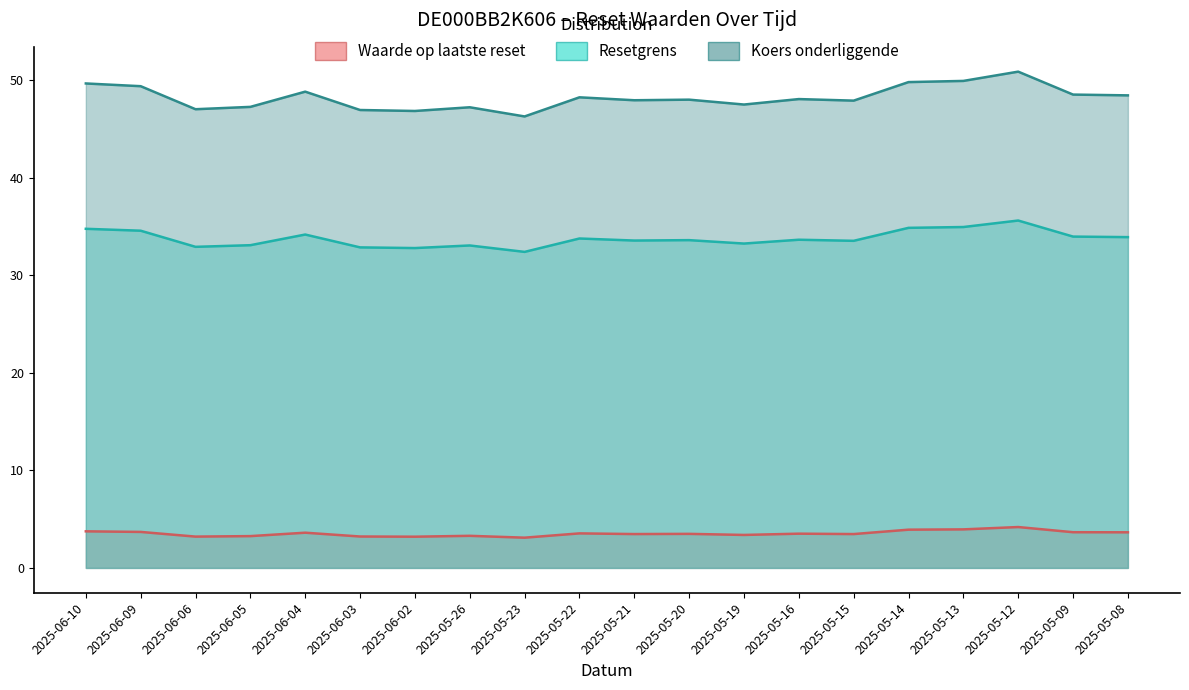

True or false: Koers onderliggende and Waarde op laatste reset intersect in this chart.

False